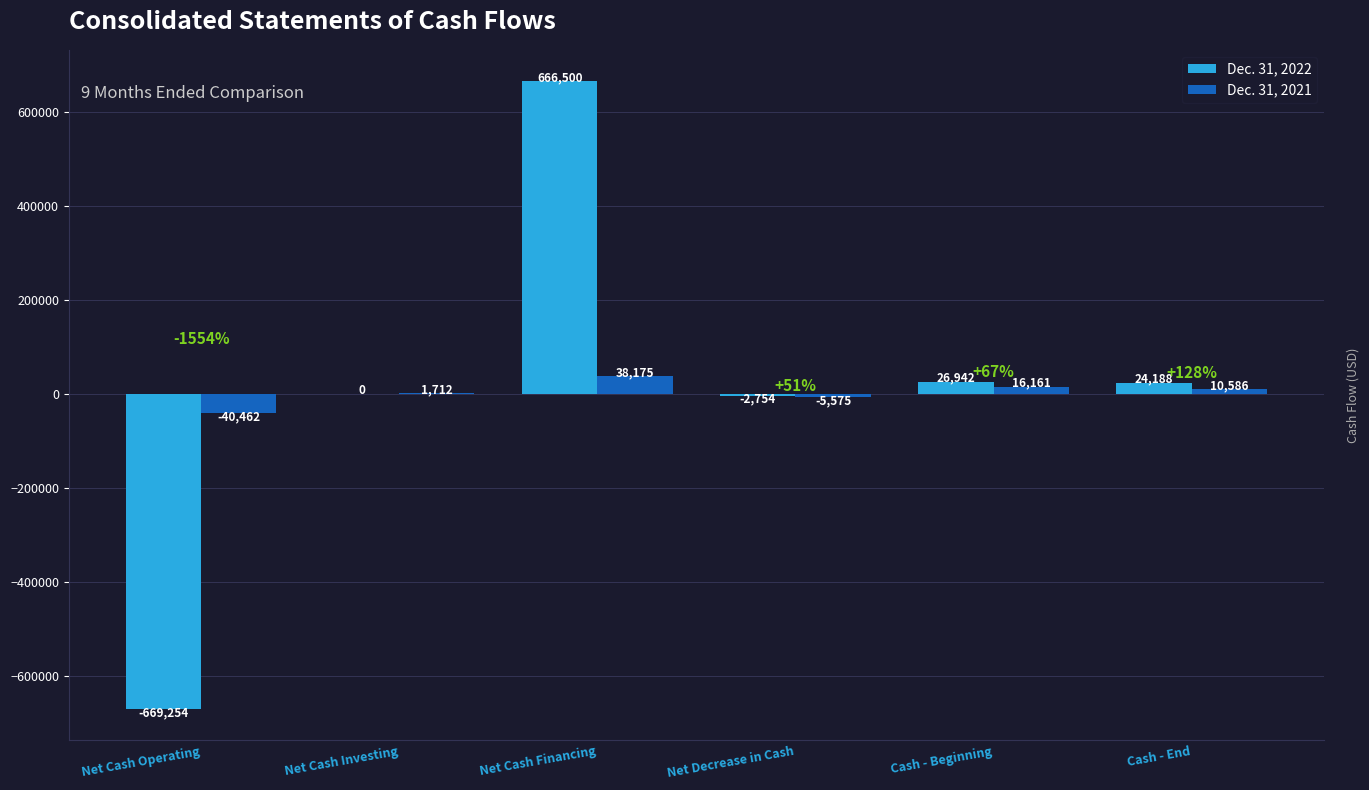

Between Net Cash Financing and Net Decrease in Cash, which series saw the biggest shift?

Dec. 31, 2022